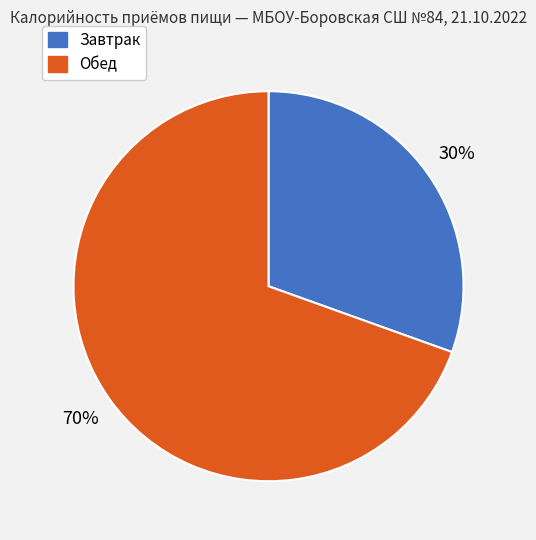

What is the majority slice?

Обед